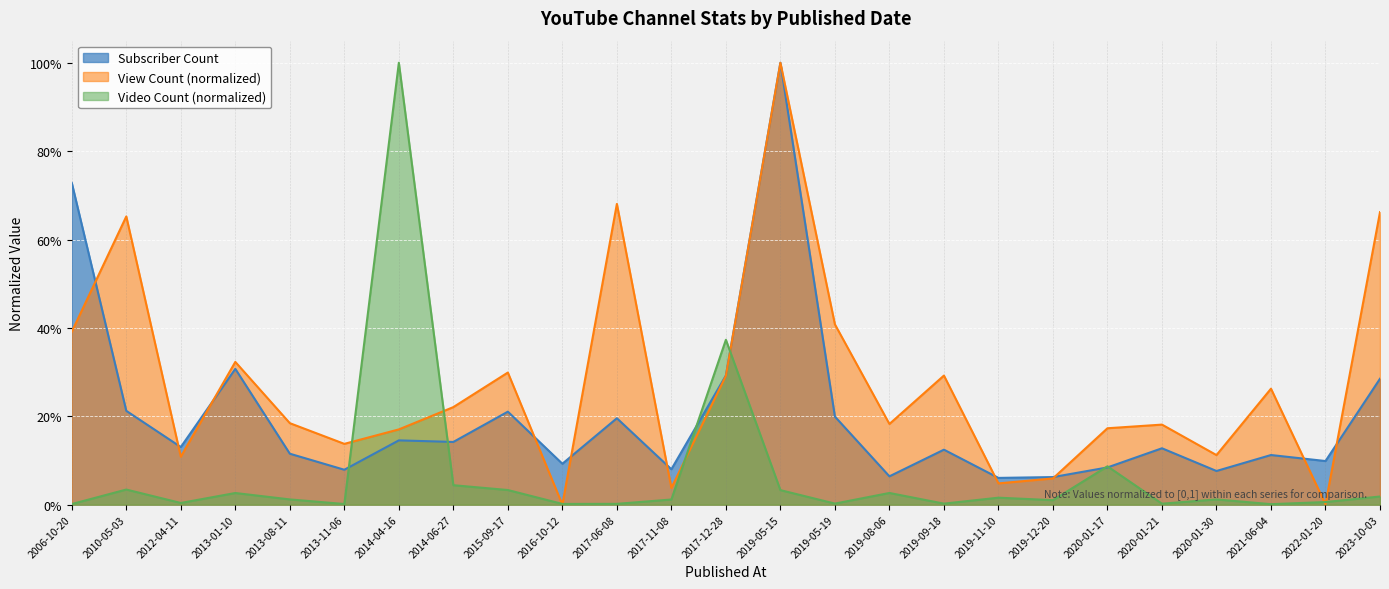

Does the chart display data point markers on the line(s)?

No